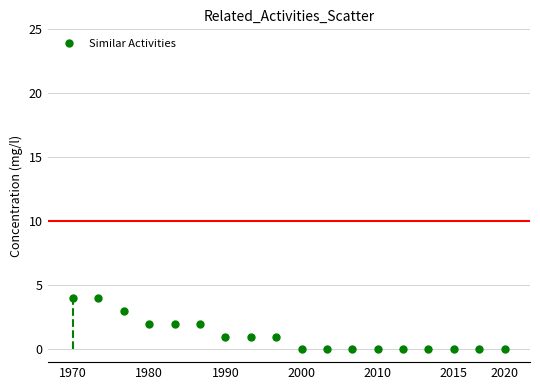

What is the range of Y values (max minus min)?

4